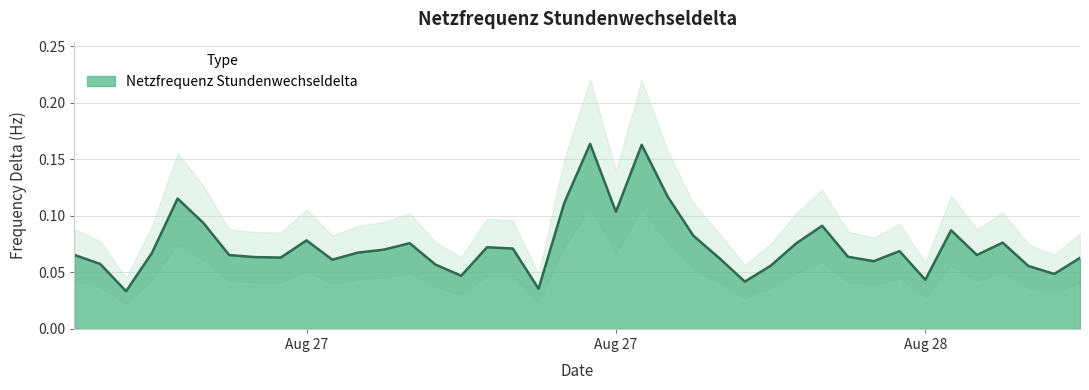

How many data points does each series have?

40